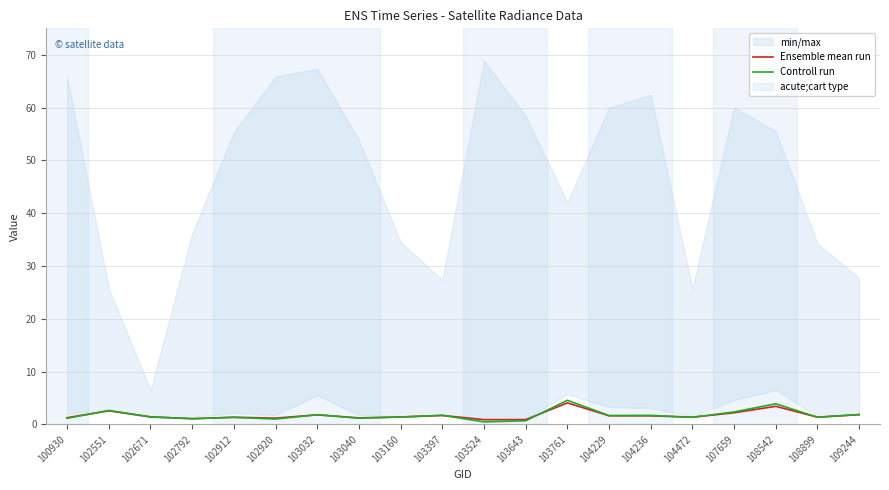

True or false: Ensemble mean run has a value of 1.9 at 102792.

False